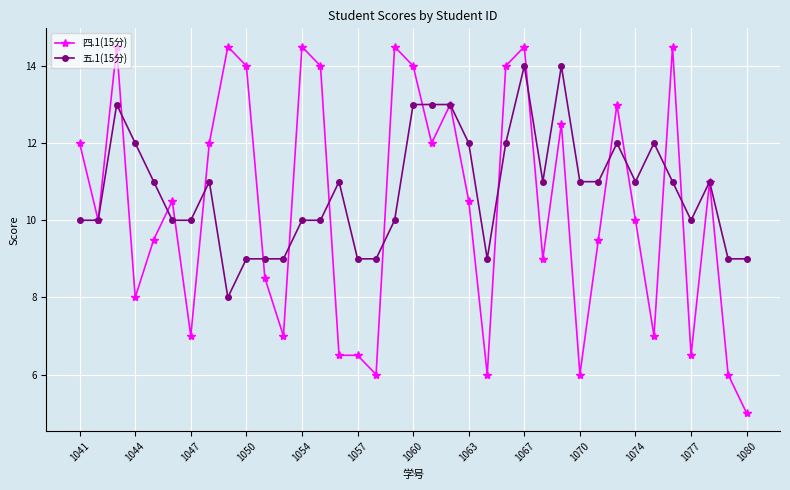

After their last crossing, which series has the higher values: 五.1(15分) or 四.1(15分)?

五.1(15分)